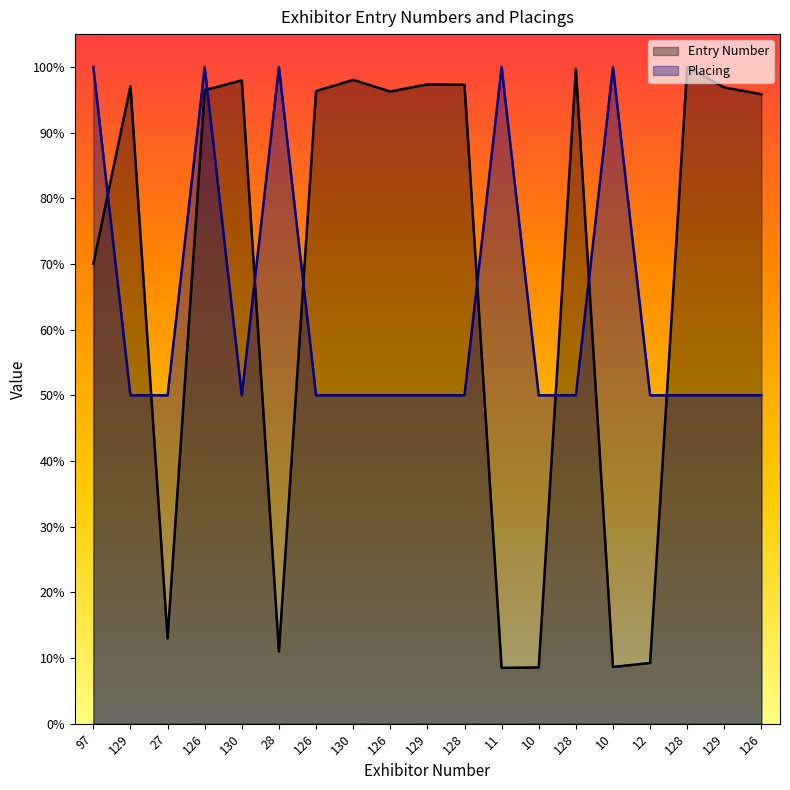

How many times do Entry Number and Placing cross each other?

9